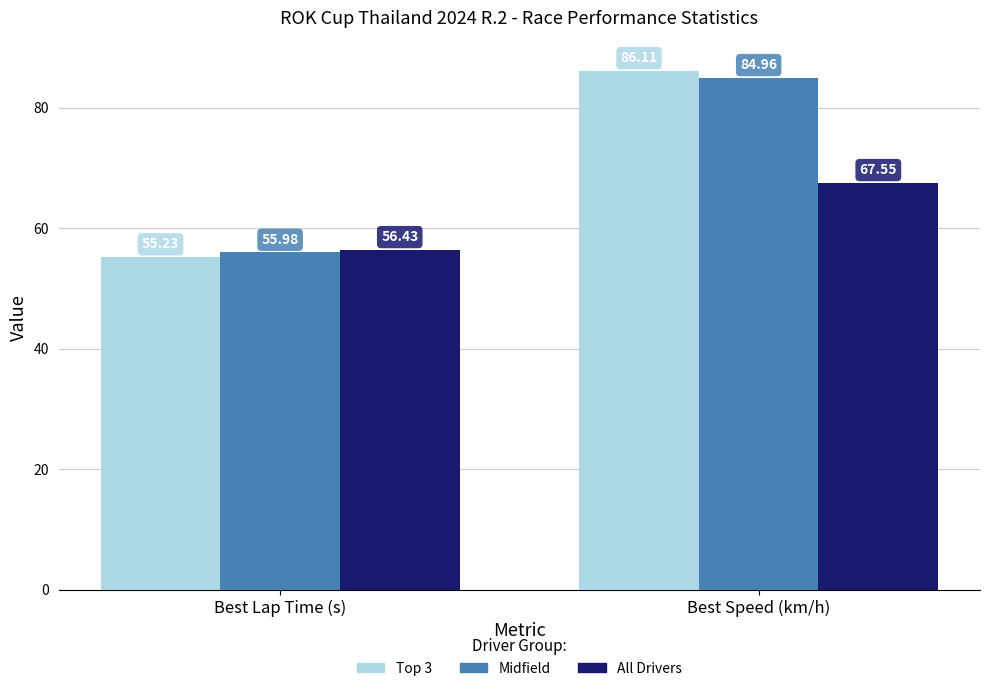

What is the difference between the maximum and minimum values in the All Drivers series?

11.1